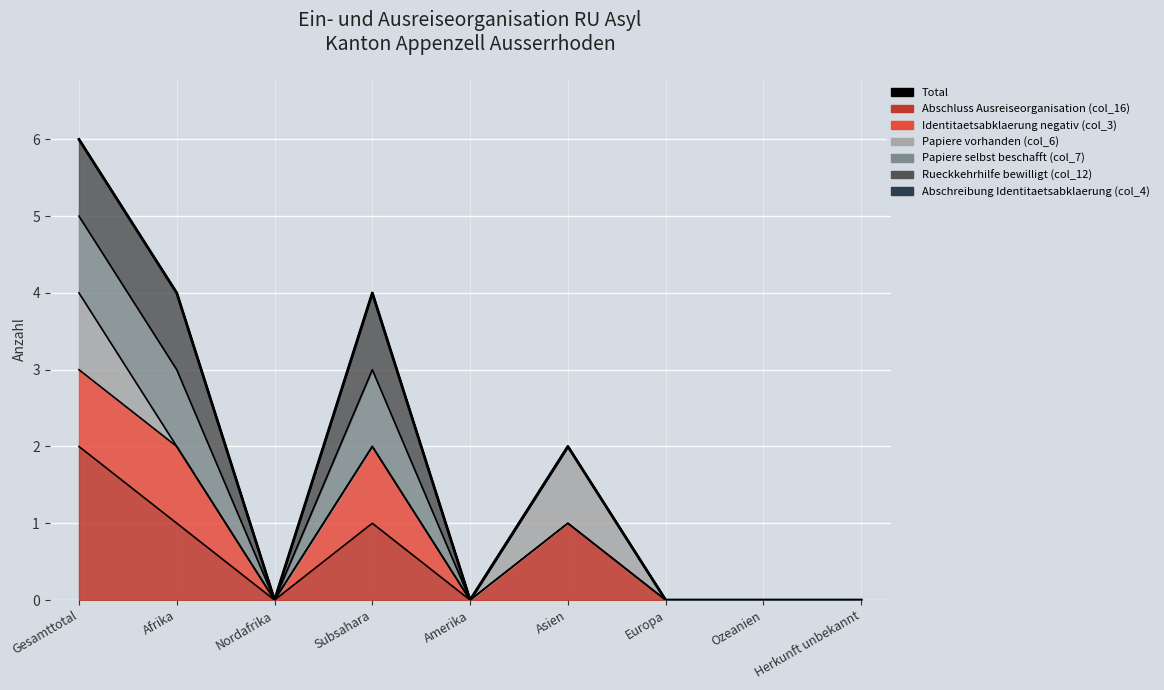

How many interior local peaks (higher than both neighbors) does the data have?

2